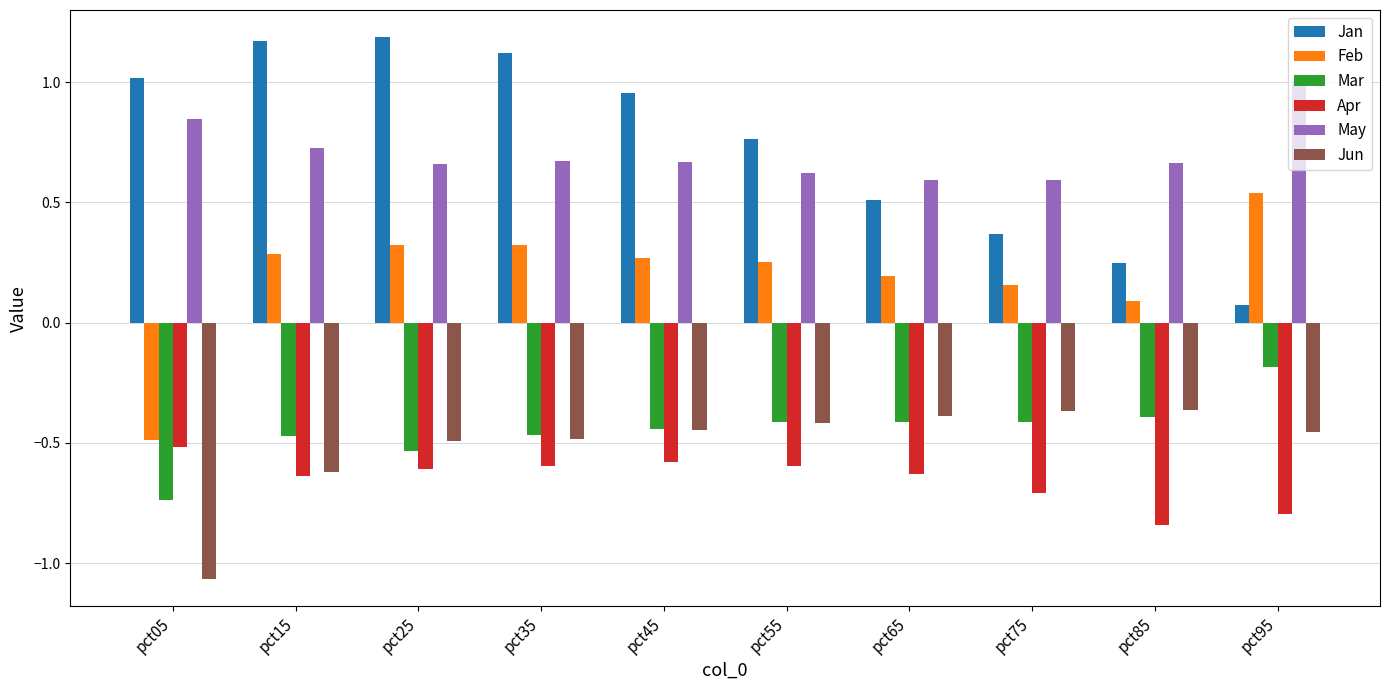

List the series in order of their peak value, lowest first.

Apr, Jun, Mar, Feb, May, Jan